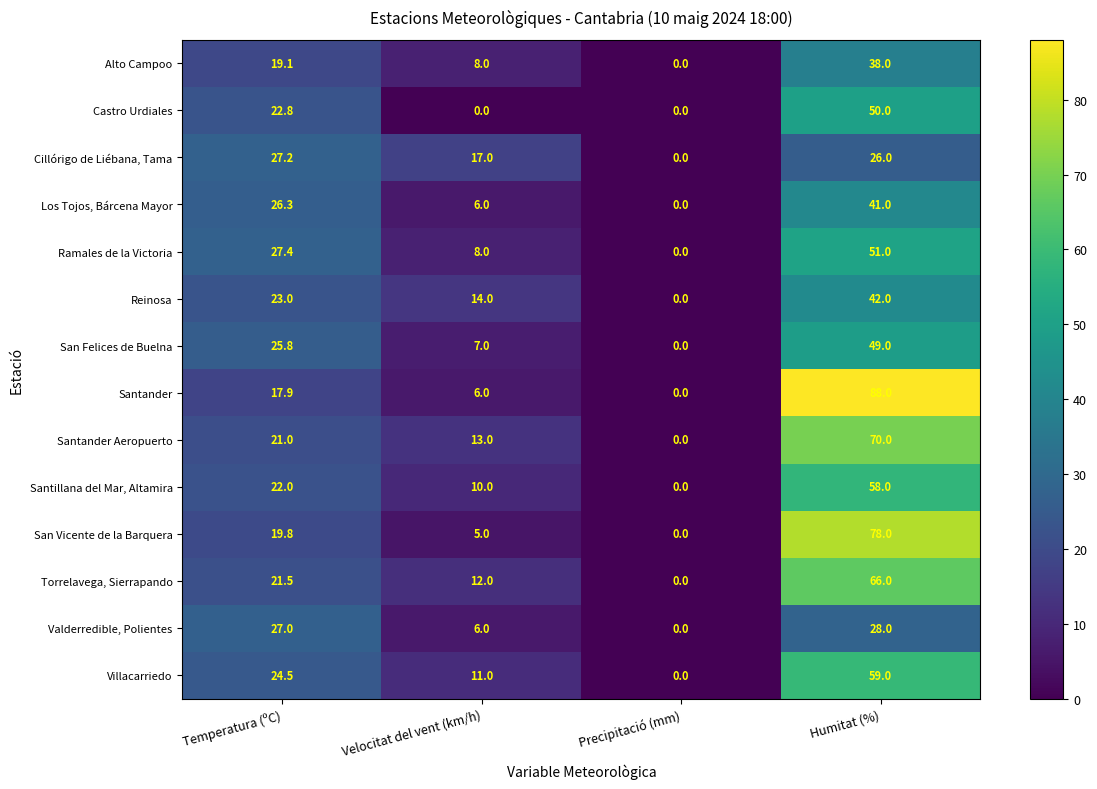

What is the total value across all series at Temperatura (ºC)?

325.3